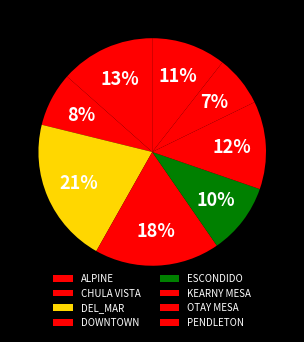

How many segments does this pie chart have?

8